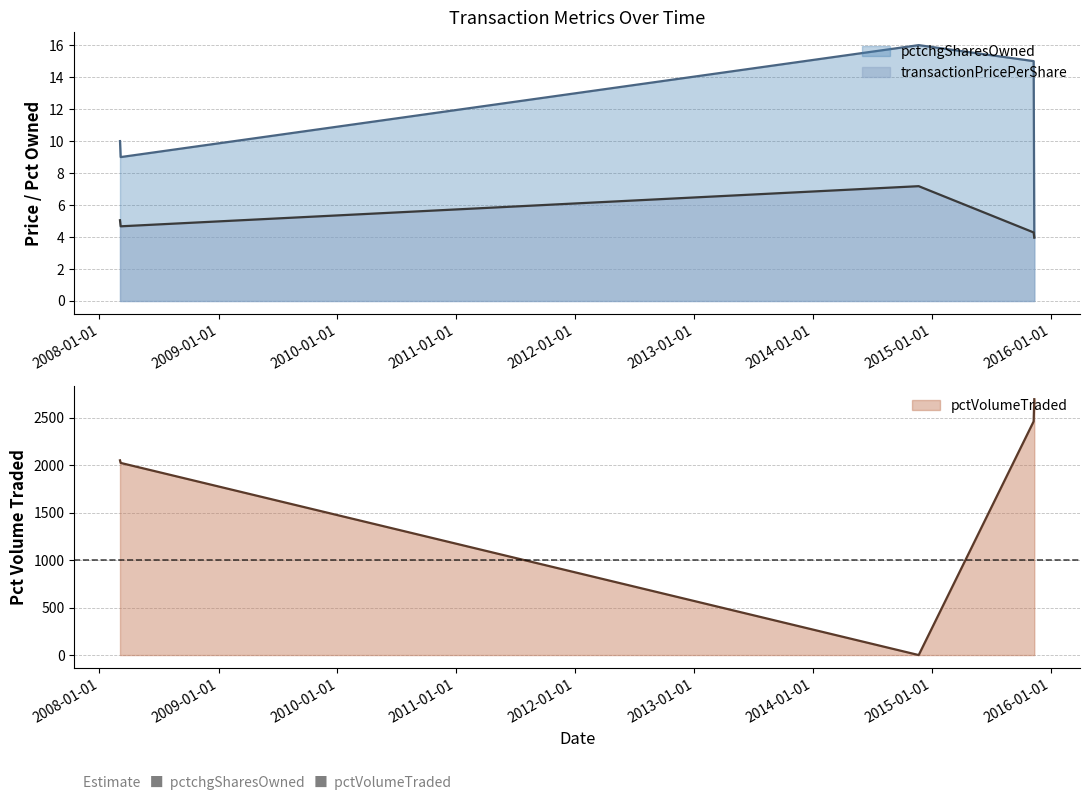

What is the difference between the transactionPricePerShare values at 2015-11-09 and 2008-03-06?

0.4